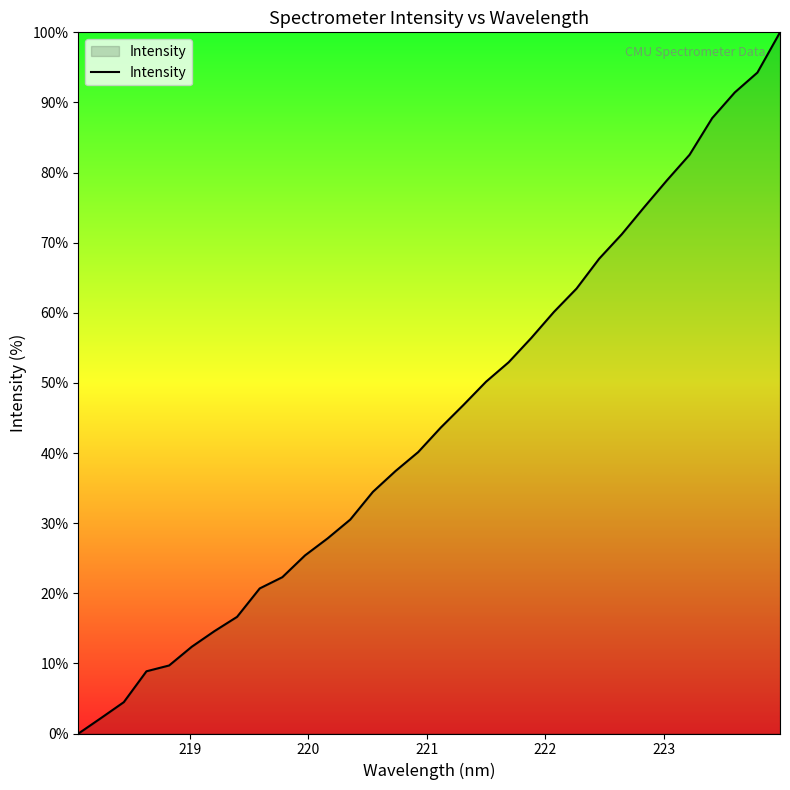

What is the greatest value displayed?

100.0